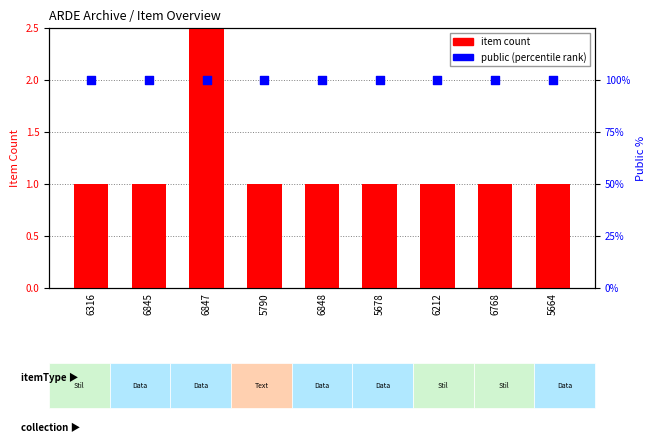

At which category is the sum across all series the highest?

6847